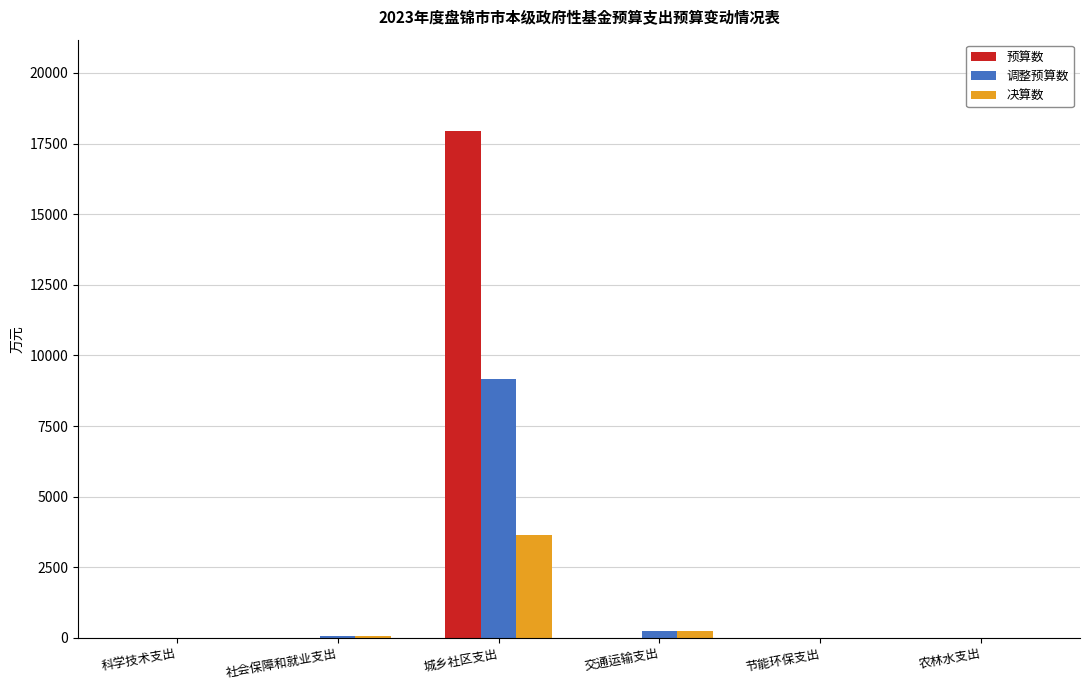

The value of 决算数 at 农林水支出 is 0. True or false?

True